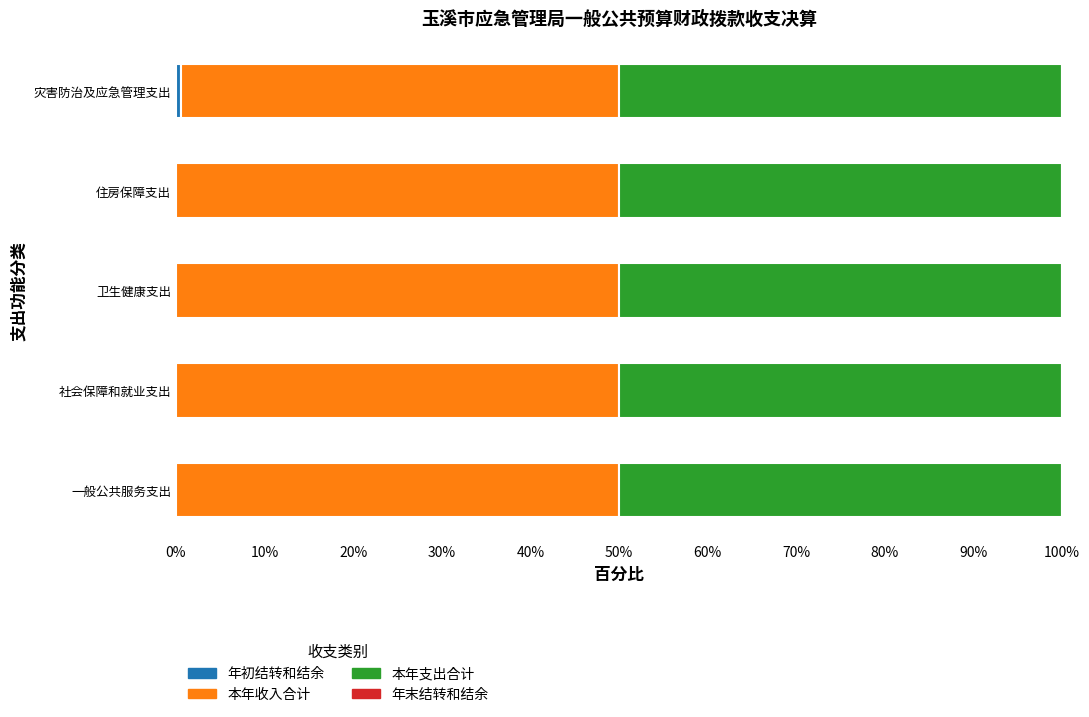

What is the total value across all series at 住房保障支出?

100.0